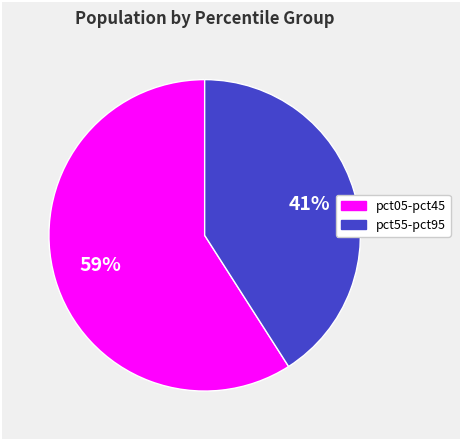

To the nearest percent, what is the average slice percentage?

50%